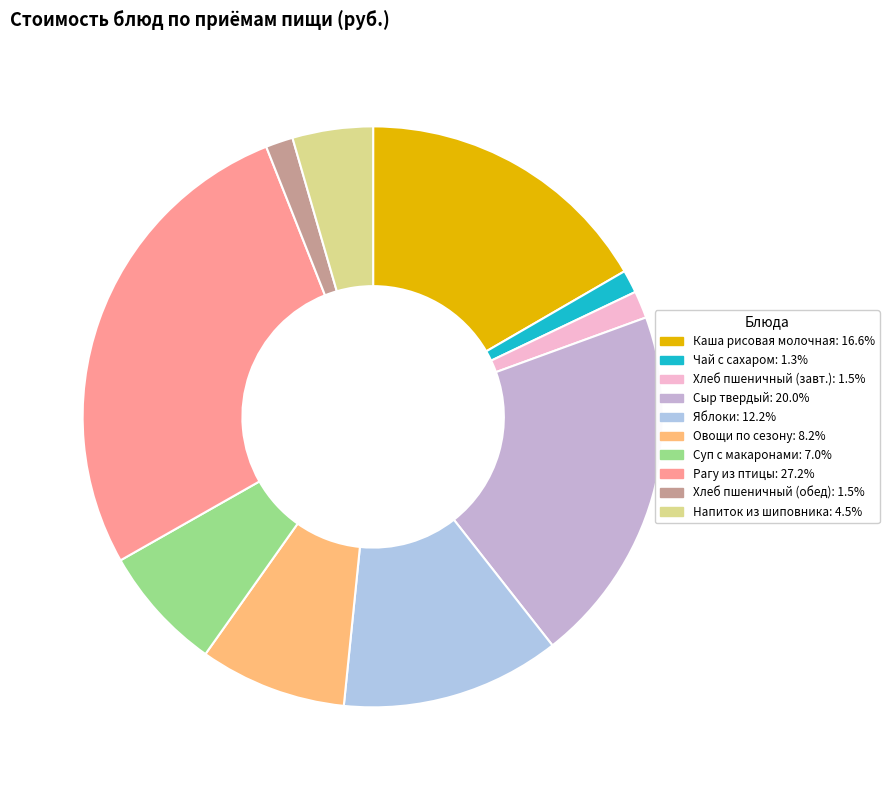

Rank the categories by value from highest to lowest.

Рагу из птицы, Сыр твердый, Каша рисовая молочная с маслом сливочным, Плоды или ягоды свежие (яблоки), Овощи по сезону, Суп с макаронами, Напиток из шиповника, Хлеб пшеничный (завтрак), Хлеб пшеничный (обед), Чай с сахаром